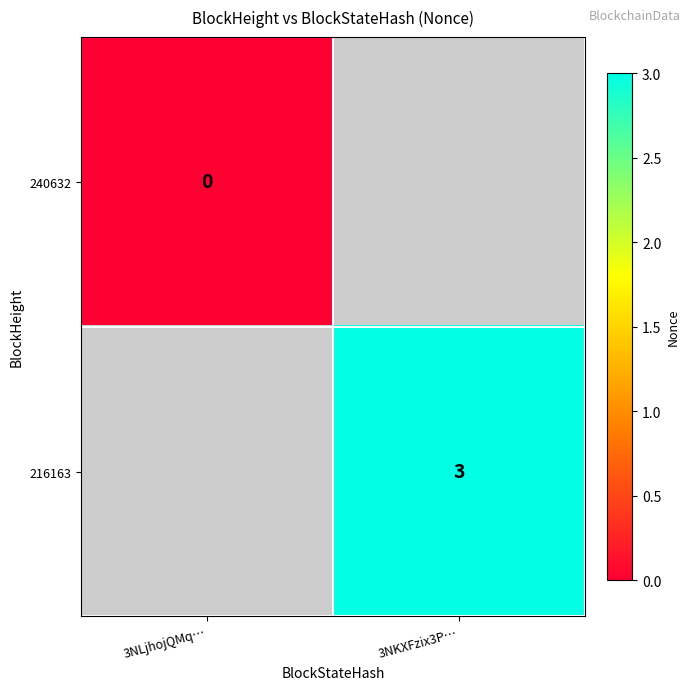

Is the value of 240632 at 3NLjhojQMq… greater than the value of 216163 at 3NKXFzix3P…?

No